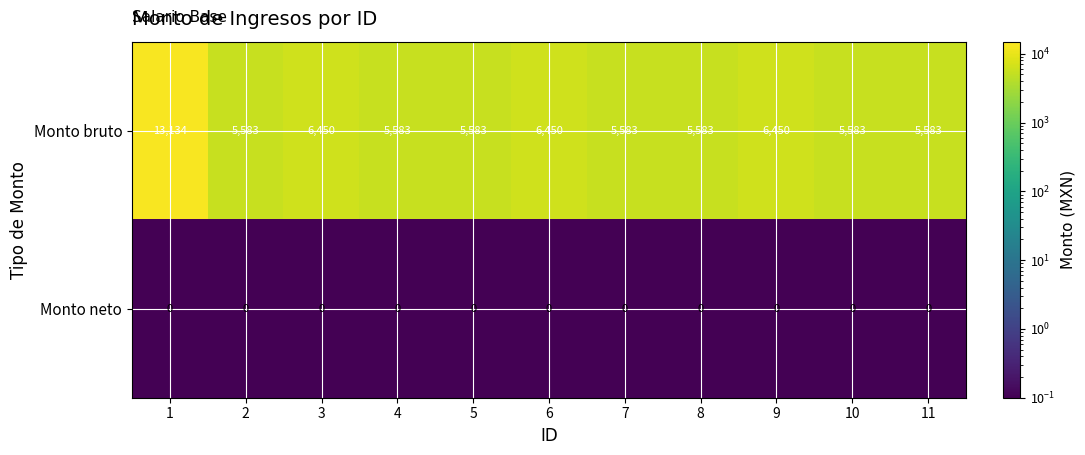

What is the difference between the maximum and second lowest values in the Monto bruto series?

7551